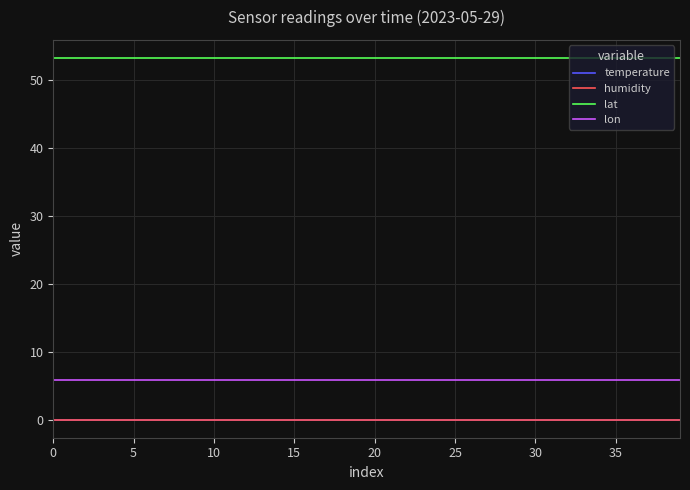

Does the chart display data point markers on the line(s)?

No